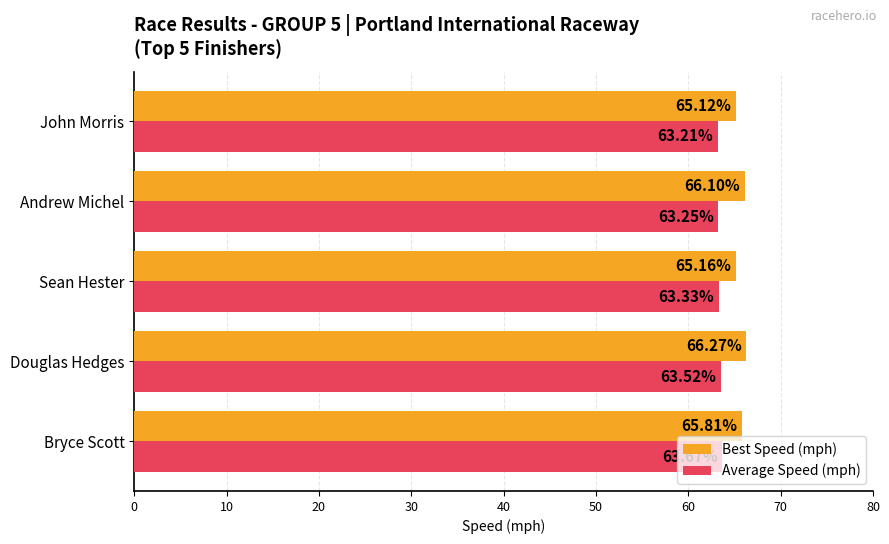

What is the spread (max minus min) of values at Douglas Hedges?

2.7